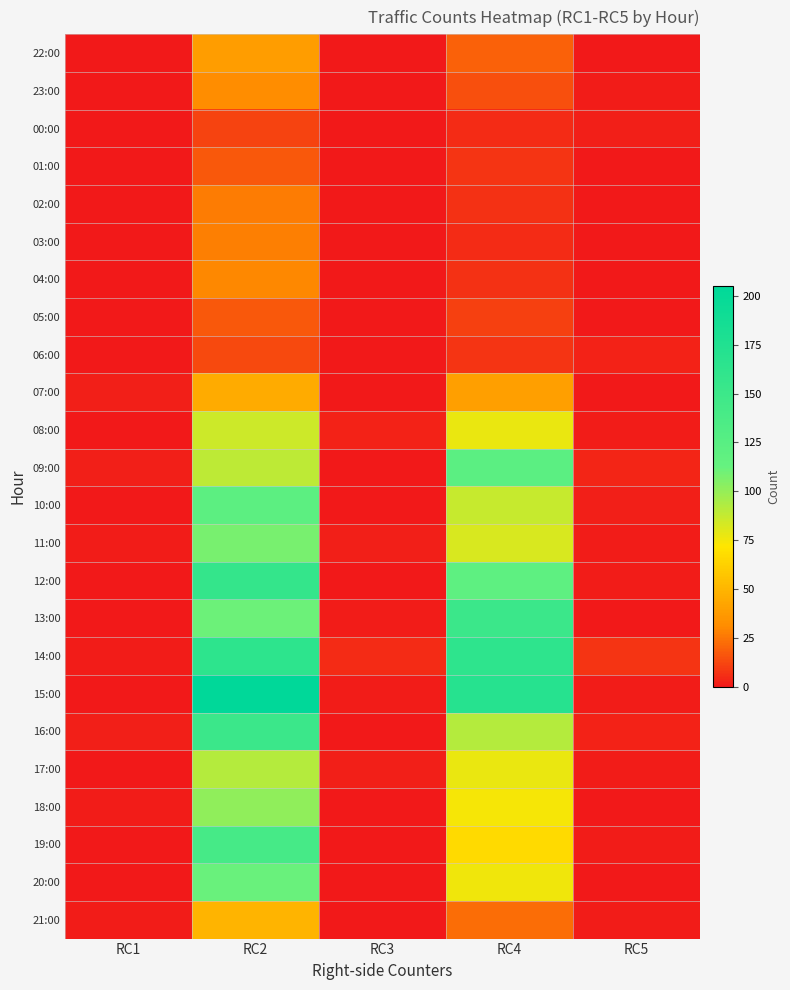

Reading right to left, transcribe all the data shown in this chart.

22:00: RC5=0	RC4=20	RC3=0	RC2=39	RC1=0
23:00: RC5=1	RC4=15	RC3=0	RC2=32	RC1=0
00:00: RC5=2	RC4=5	RC3=0	RC2=12	RC1=0
01:00: RC5=0	RC4=8	RC3=0	RC2=17	RC1=0
02:00: RC5=0	RC4=7	RC3=0	RC2=27	RC1=0
03:00: RC5=0	RC4=5	RC3=0	RC2=28	RC1=0
04:00: RC5=0	RC4=7	RC3=0	RC2=30	RC1=0
05:00: RC5=0	RC4=11	RC3=0	RC2=17	RC1=0
06:00: RC5=3	RC4=8	RC3=0	RC2=13	RC1=0
07:00: RC5=0	RC4=40	RC3=0	RC2=45	RC1=2
08:00: RC5=1	RC4=77	RC3=3	RC2=85	RC1=0
09:00: RC5=4	RC4=122	RC3=0	RC2=89	RC1=2
10:00: RC5=2	RC4=87	RC3=0	RC2=121	RC1=0
11:00: RC5=1	RC4=82	RC3=2	RC2=108	RC1=1
12:00: RC5=1	RC4=120	RC3=0	RC2=157	RC1=0
13:00: RC5=0	RC4=151	RC3=1	RC2=111	RC1=0
14:00: RC5=8	RC4=163	RC3=5	RC2=164	RC1=1
15:00: RC5=1	RC4=170	RC3=1	RC2=205	RC1=0
16:00: RC5=3	RC4=92	RC3=0	RC2=151	RC1=2
17:00: RC5=1	RC4=77	RC3=2	RC2=92	RC1=0
18:00: RC5=0	RC4=74	RC3=0	RC2=101	RC1=1
19:00: RC5=1	RC4=67	RC3=0	RC2=141	RC1=0
20:00: RC5=0	RC4=76	RC3=0	RC2=112	RC1=0
21:00: RC5=1	RC4=23	RC3=0	RC2=49	RC1=1